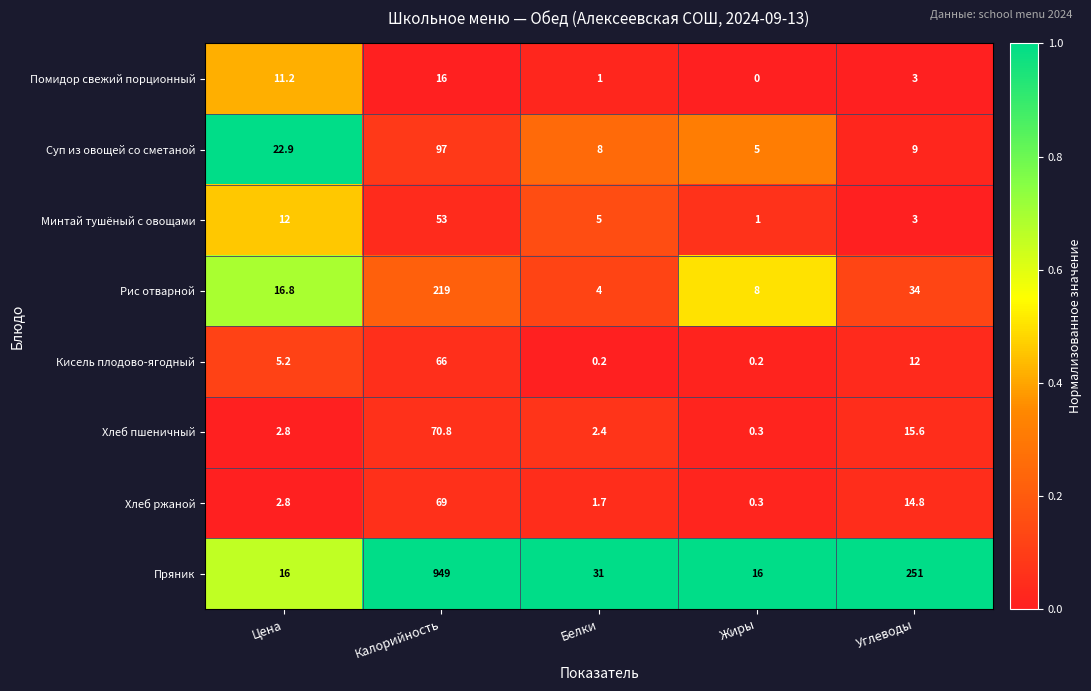

Is it true that Минтай тушёный с овощами equals 3.0 at Углеводы?

True